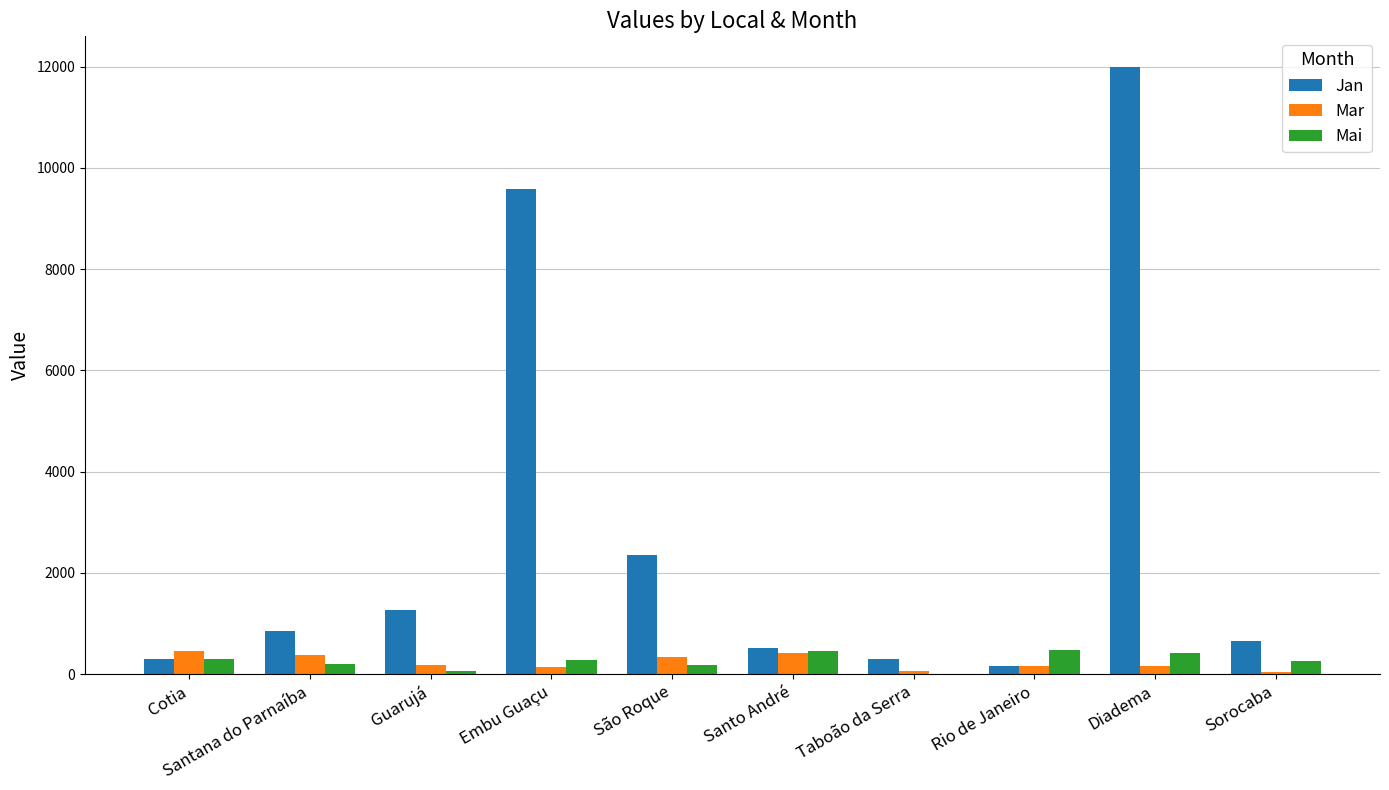

What is the average value of the Jan series?

2799